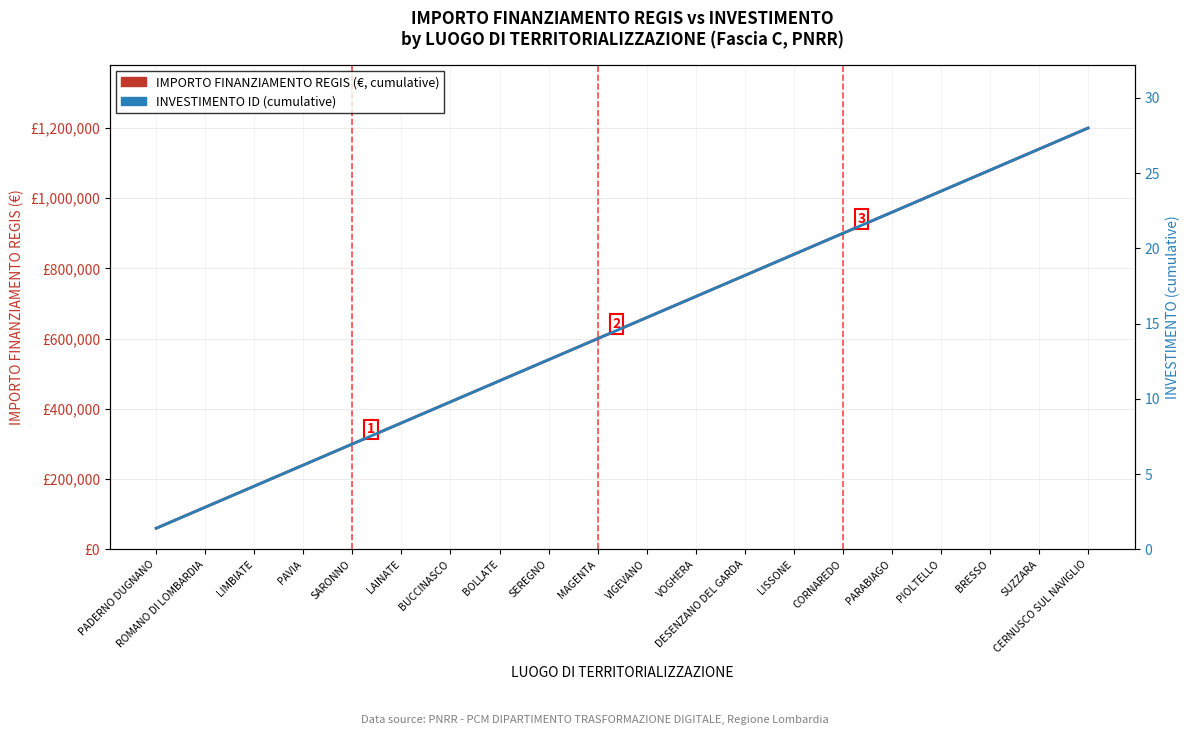

Reading right to left, extract all data points from this chart.

IMPORTO FINANZIAMENTO REGIS (cumulative): CERNUSCO SUL NAVIGLIO=1199320.0	SUZZARA=1139354.0	BRESSO=1079388.0	PIOLTELLO=1019422.0	PARABIAGO=959456.0	CORNAREDO=899490.0	LISSONE=839524.0	DESENZANO DEL GARDA=779558.0	VOGHERA=719592.0	VIGEVANO=659626.0	MAGENTA=599660.0	SEREGNO=539694.0	BOLLATE=479728.0	BUCCINASCO=419762.0	LAINATE=359796.0	SARONNO=299830.0	PAVIA=239864.0	LIMBIATE=179898.0	ROMANO DI LOMBARDIA=119932.0	PADERNO DUGNANO=59966.0
INVESTIMENTO ID (cumulative): CERNUSCO SUL NAVIGLIO=28.0	SUZZARA=26.6	BRESSO=25.2	PIOLTELLO=23.8	PARABIAGO=22.4	CORNAREDO=21.0	LISSONE=19.6	DESENZANO DEL GARDA=18.2	VOGHERA=16.8	VIGEVANO=15.4	MAGENTA=14.0	SEREGNO=12.6	BOLLATE=11.2	BUCCINASCO=9.8	LAINATE=8.4	SARONNO=7.0	PAVIA=5.6	LIMBIATE=4.2	ROMANO DI LOMBARDIA=2.8	PADERNO DUGNANO=1.4